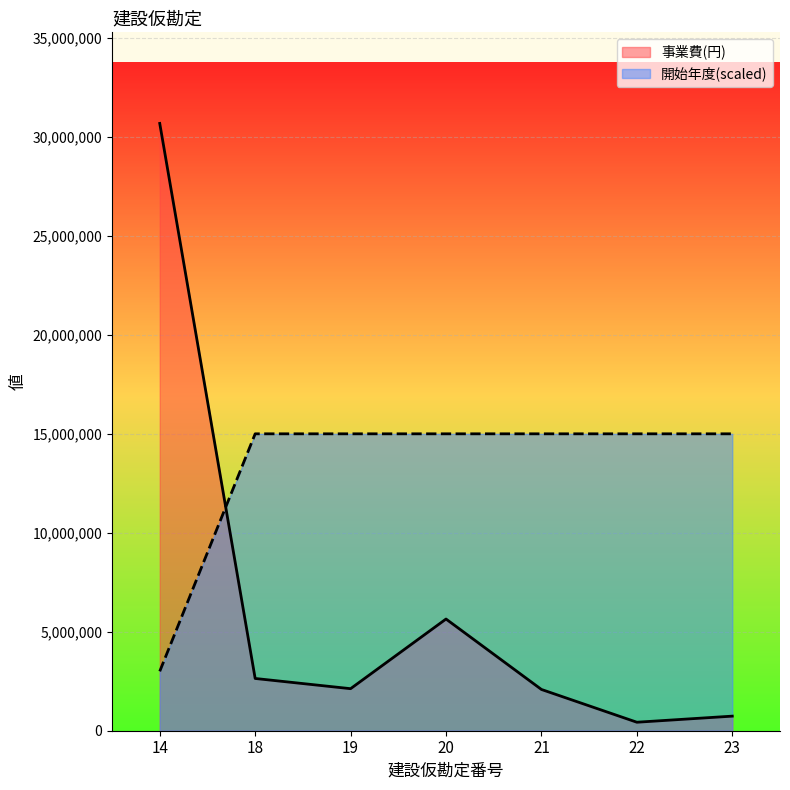

What is the approximate value of 事業費(円) at 21?

2084500